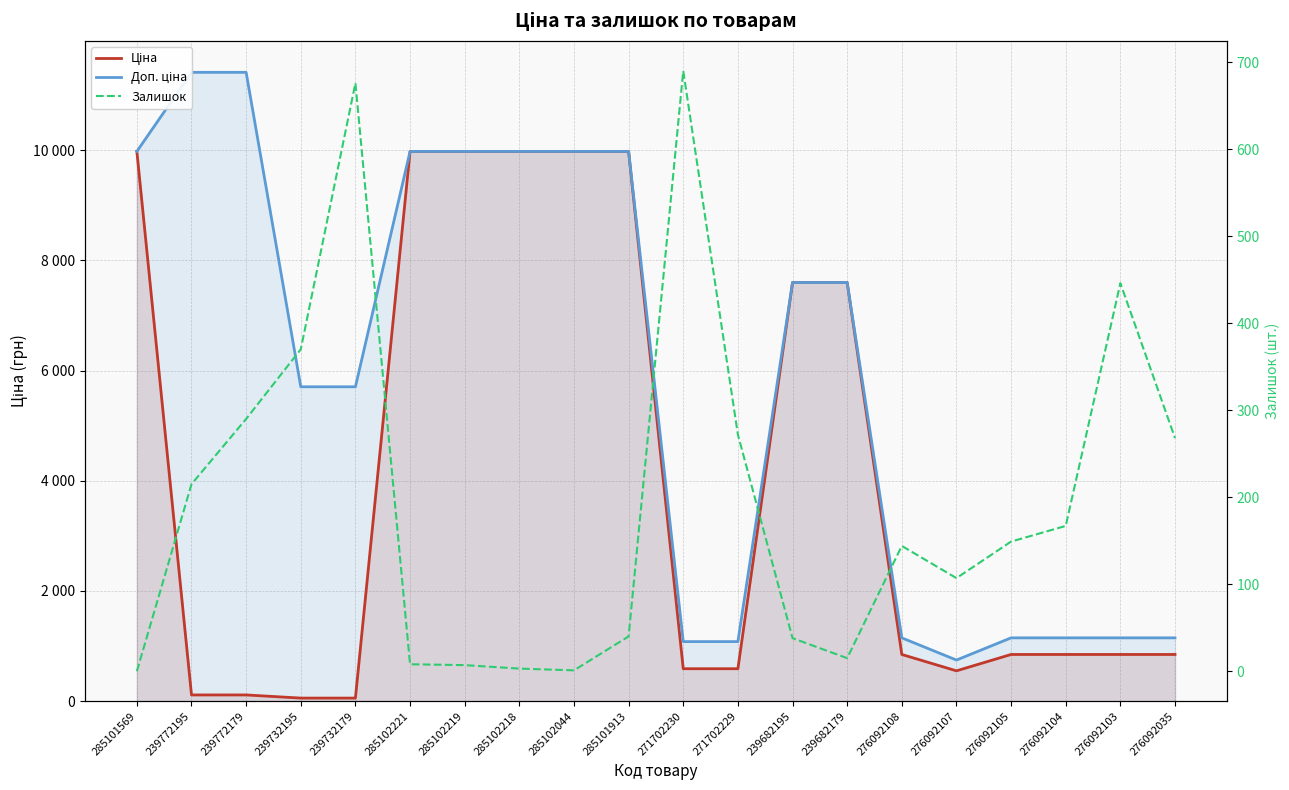

What position from the left is 276092103?

19